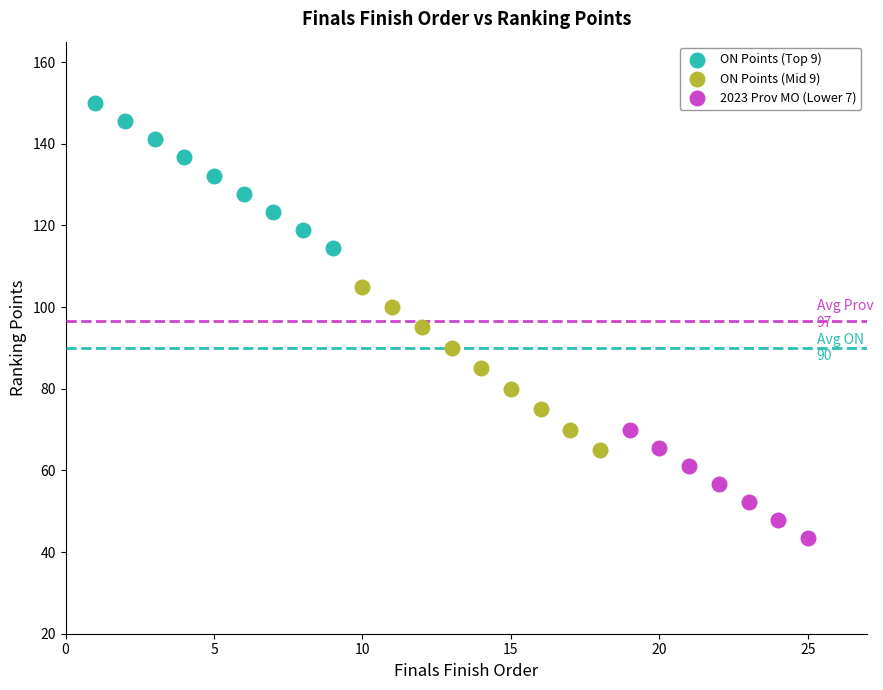

Which series contains the lowest Y value?

2023 Prov MO (Lower 7)